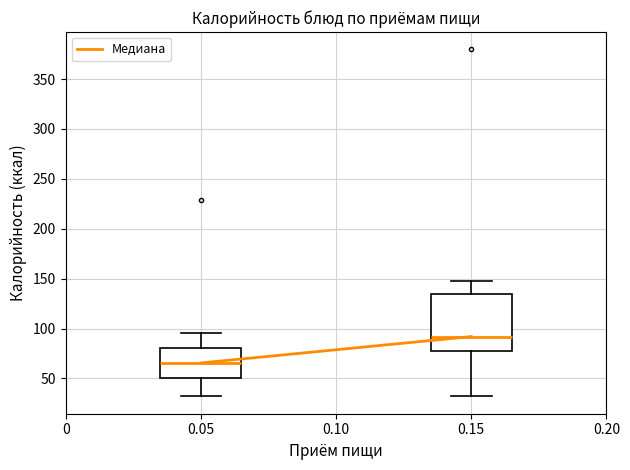

Which box is the tallest, from its lower edge to its upper edge?

0.15